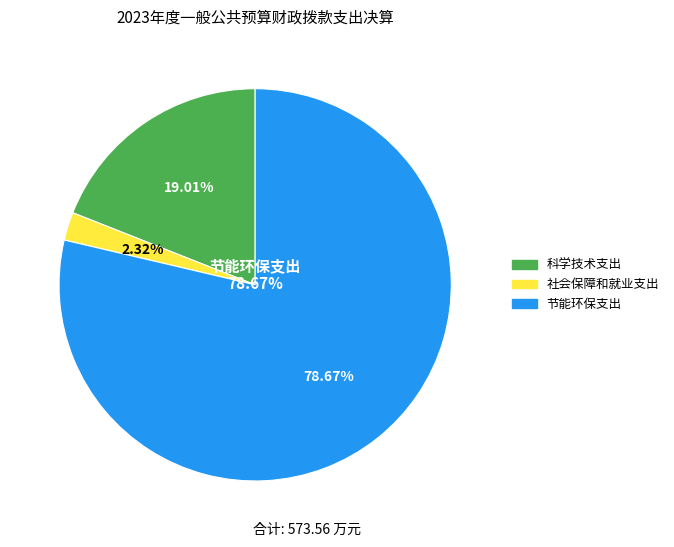

To the nearest percent, what percentage of the pie is 节能环保支出?

79%